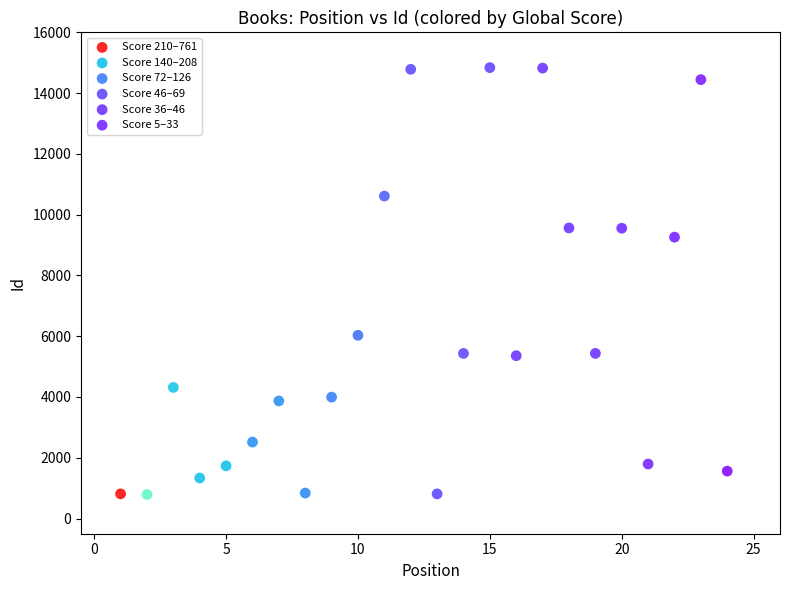

Which series has the widest spread of Y values?

Score 46–69